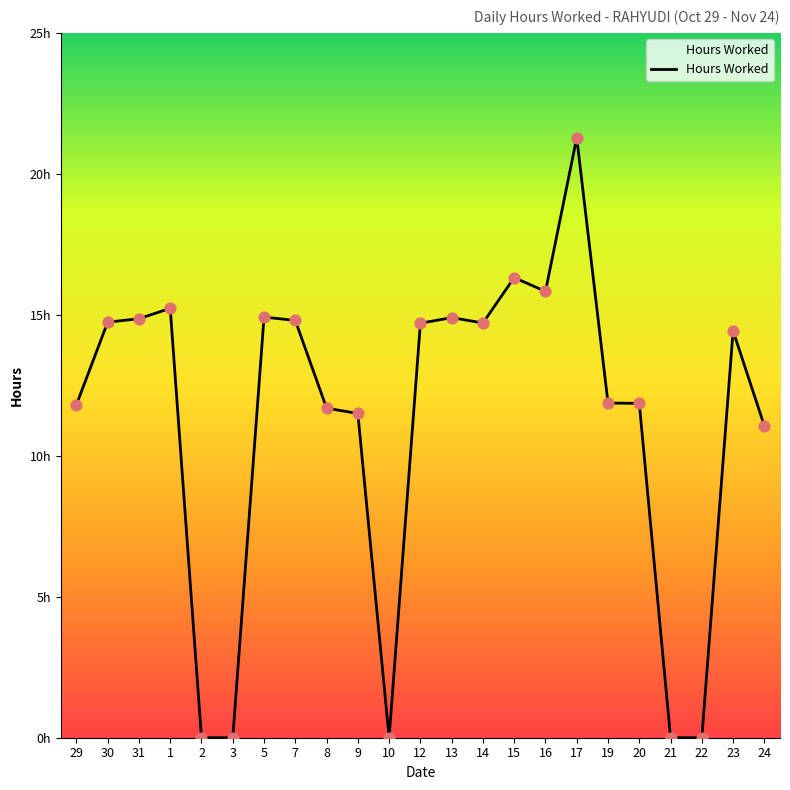

What is the ratio of the value at 29 to the value at 20?

1.0